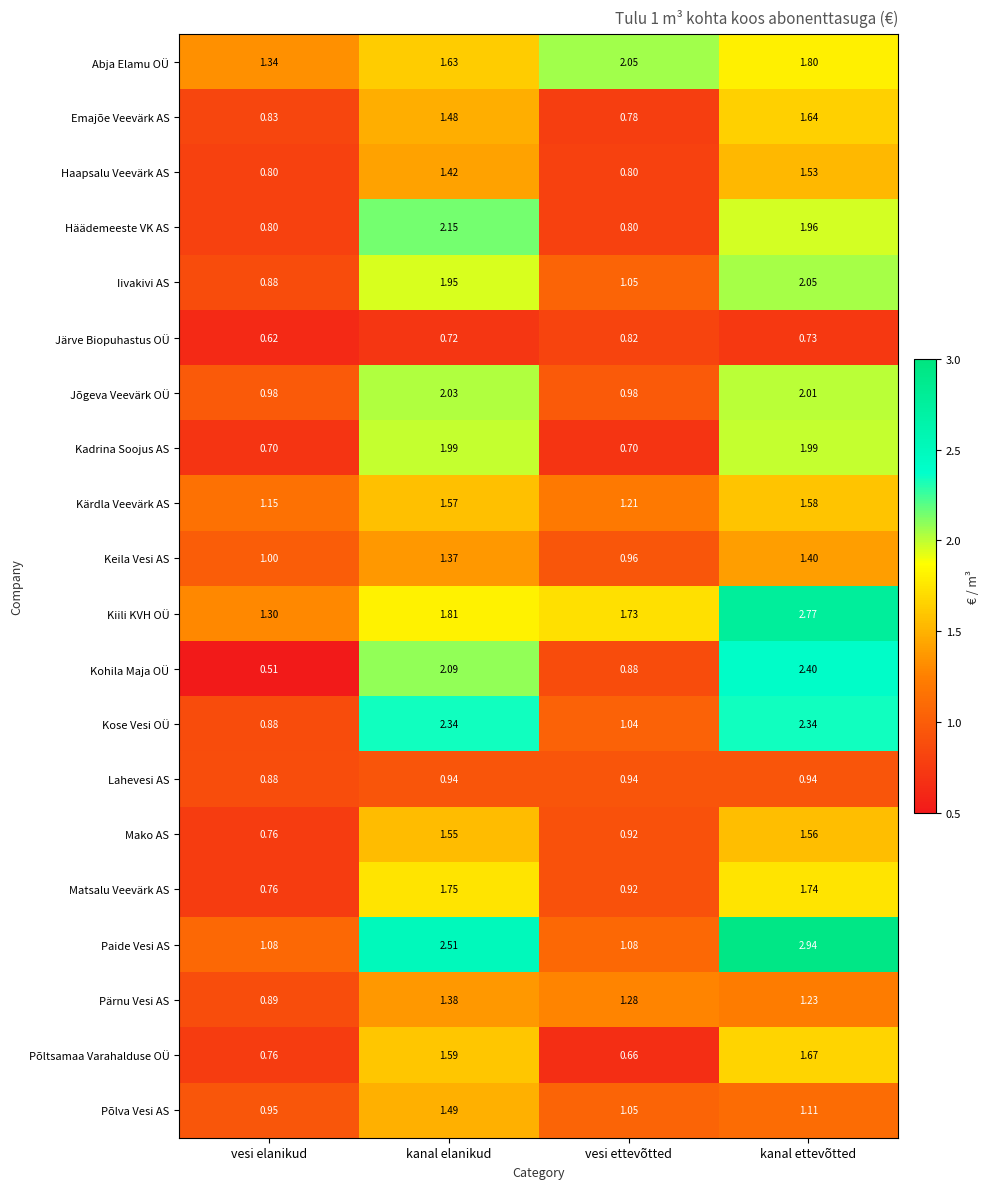

At which label does Kohila Maja OÜ first exceed 2?

kanal elanikud